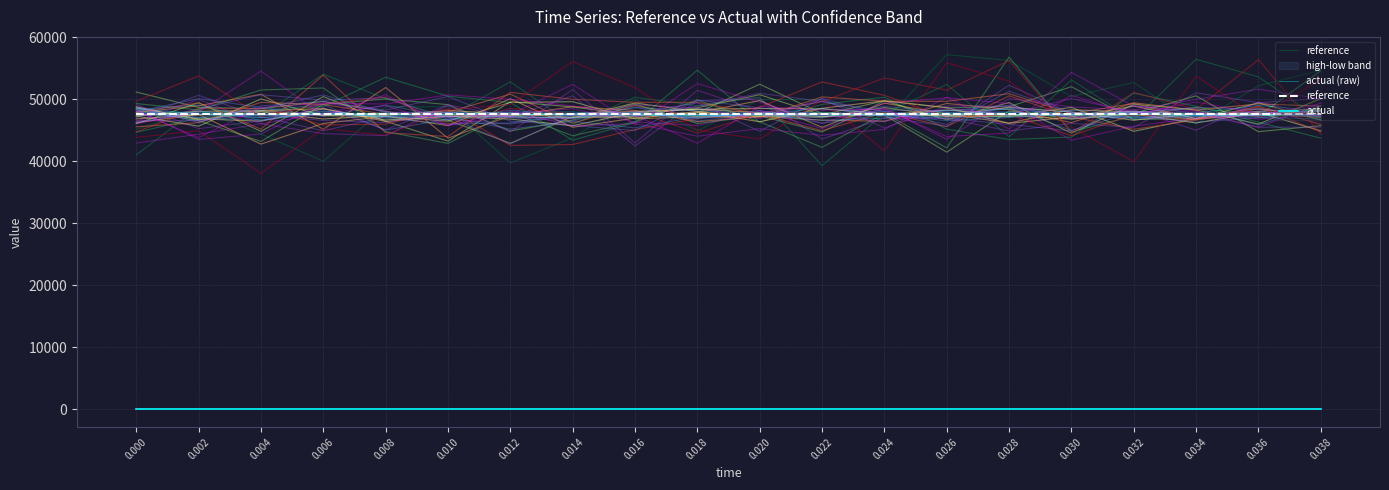

Which series has the largest total across all categories?

reference